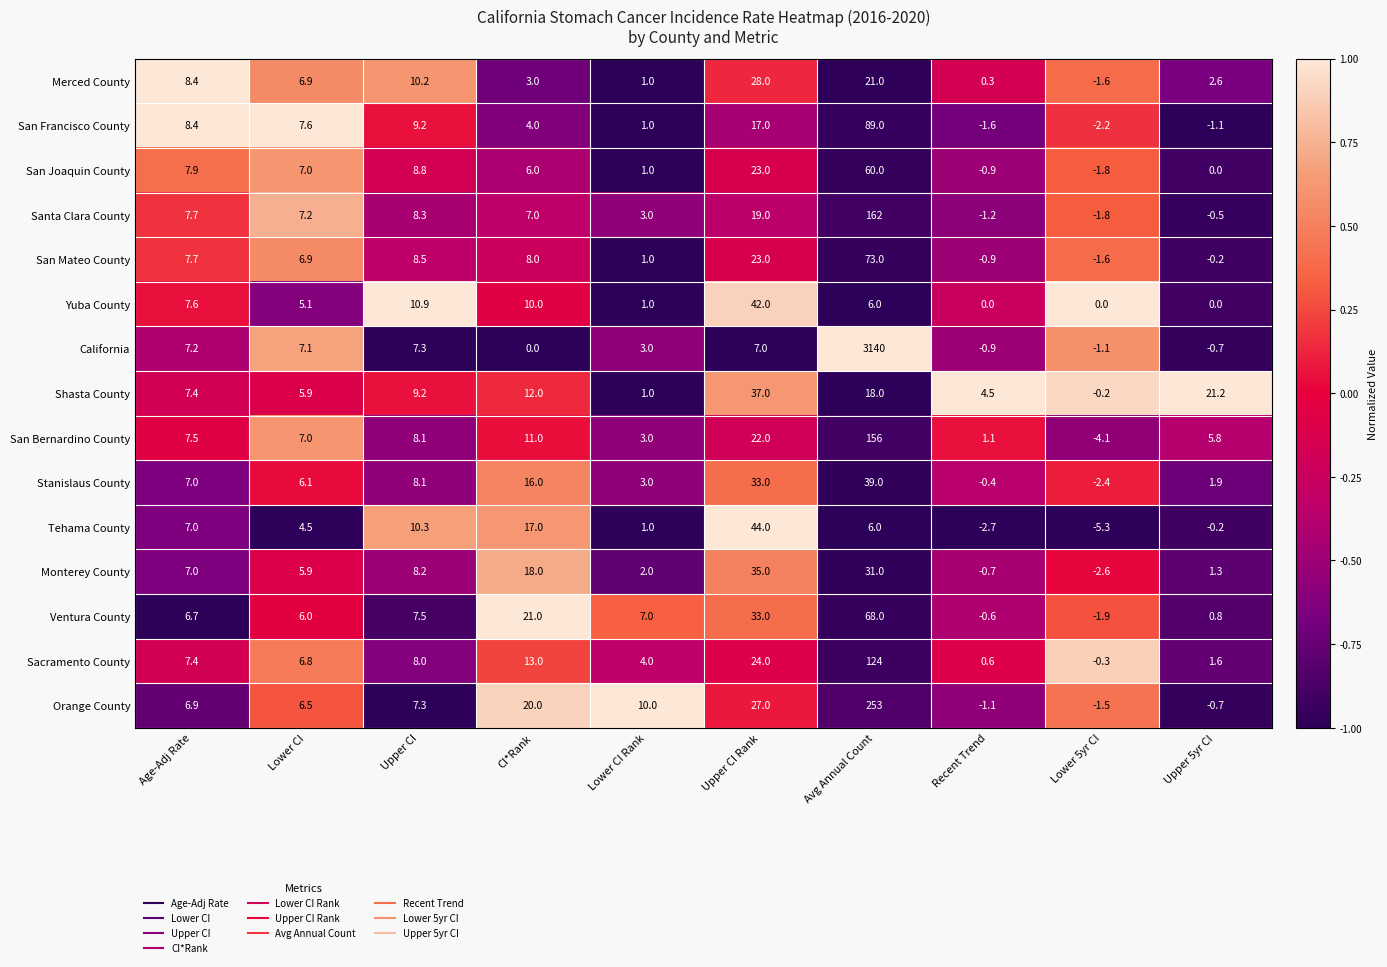

Which series has the largest range (max minus min)?

California